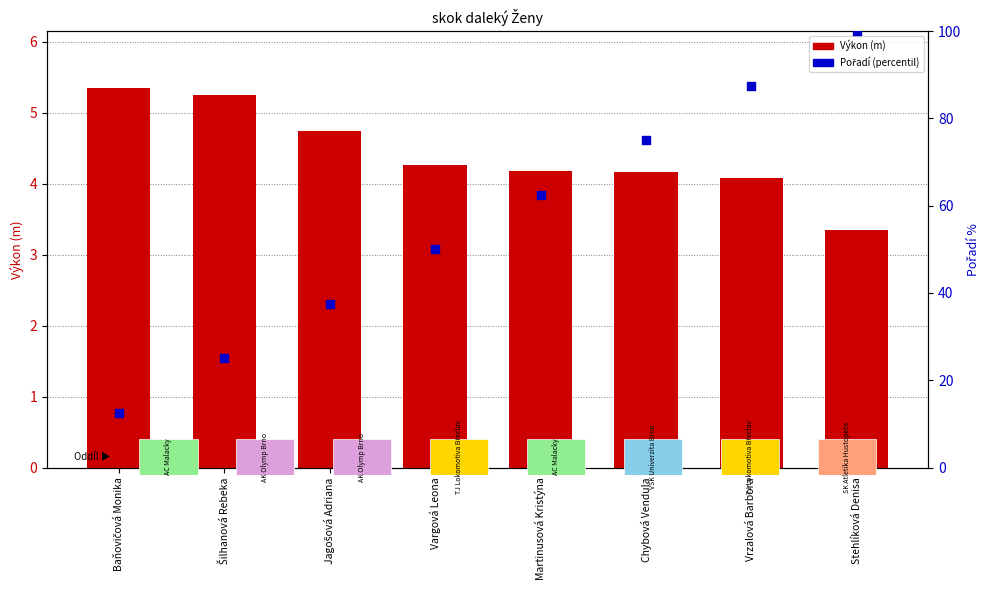

What is the total value across all series at Jagošová Adriana?

42.2